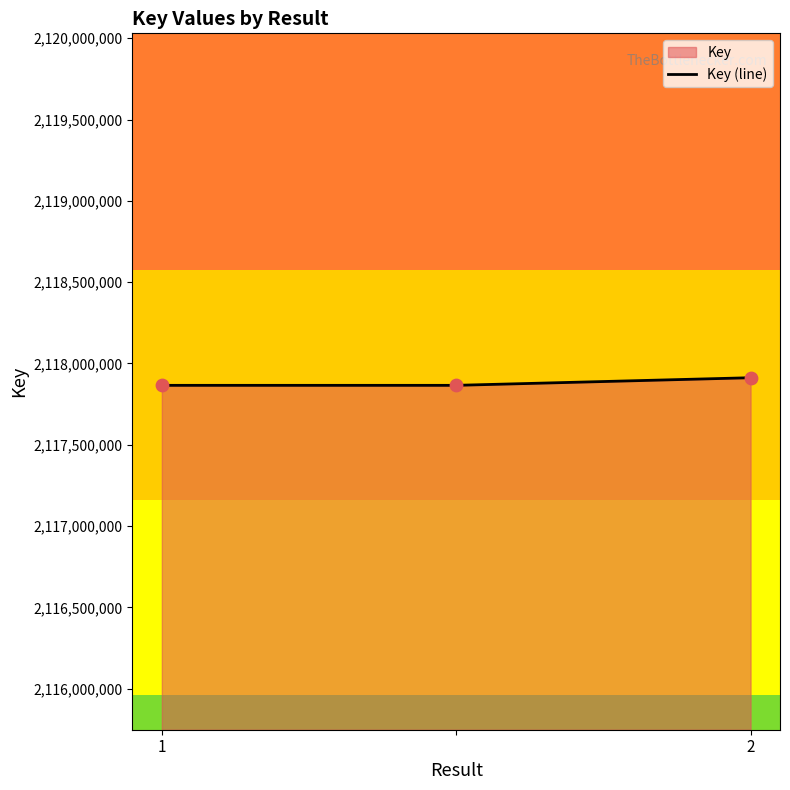

Approximately how many times larger is the value at 1 compared to 2?

1.0